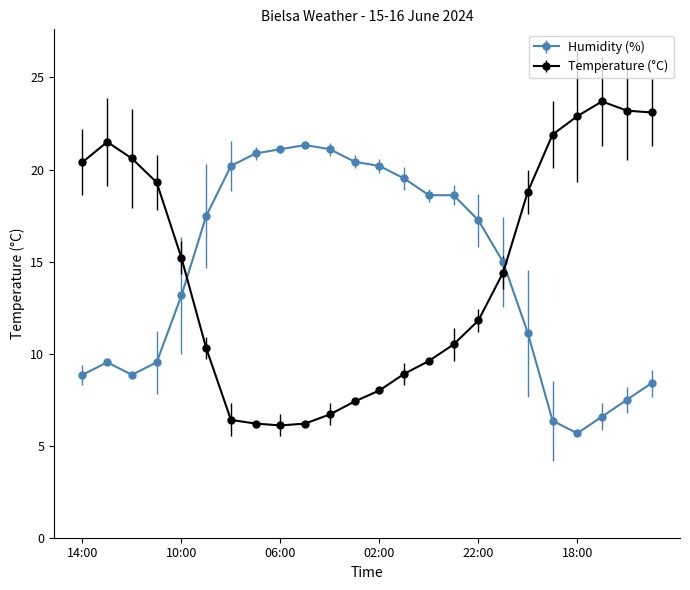

Rank the series by their maximum value, from lowest to highest.

Humidity (%), Temperature (°C)